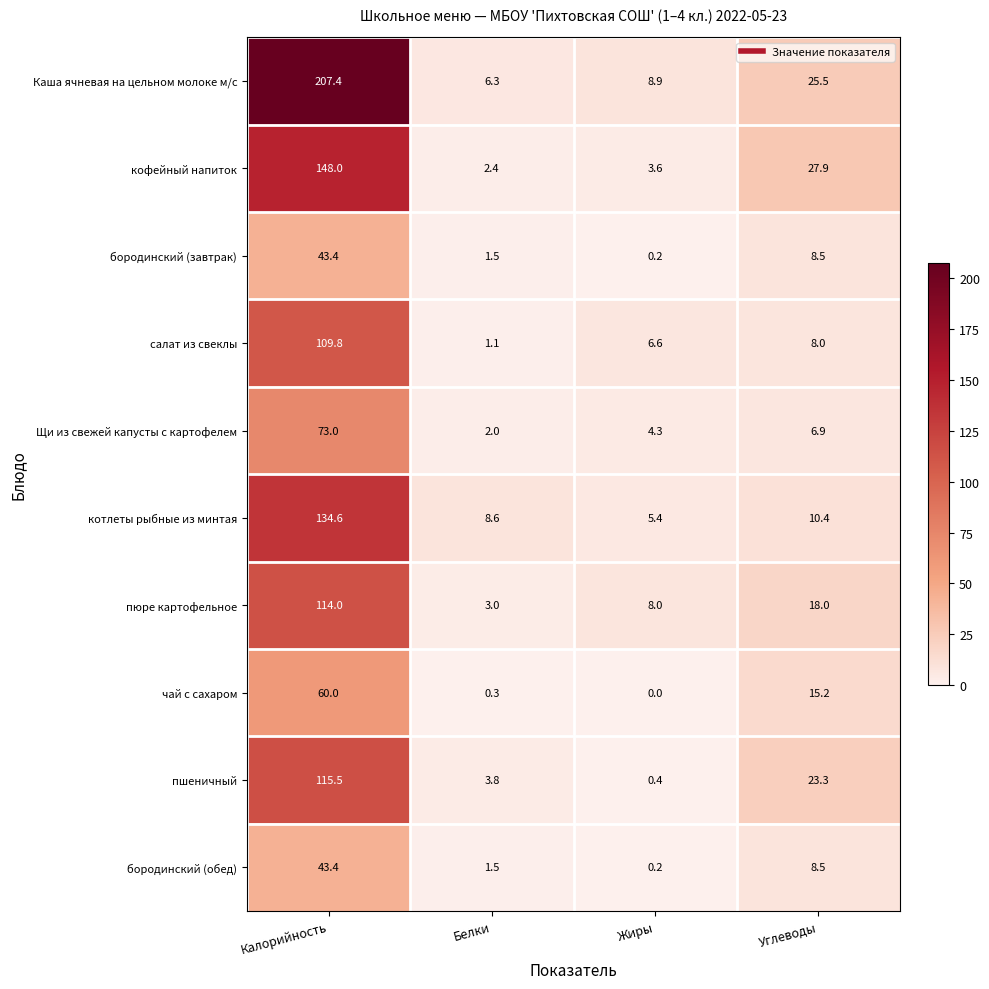

Between Белки and Углеводы, which series saw the biggest shift?

кофейный напиток